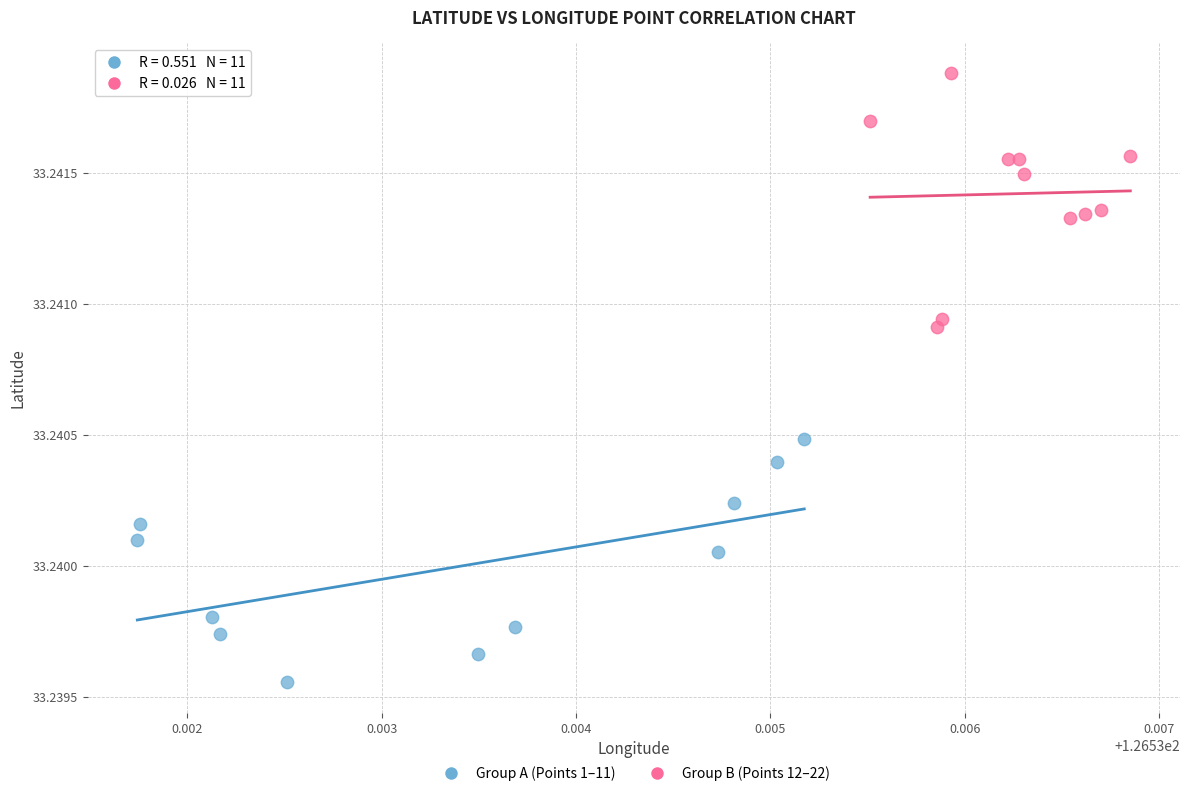

What are all the series names shown in the legend?

Group A (Points 1–11), Group B (Points 12–22)